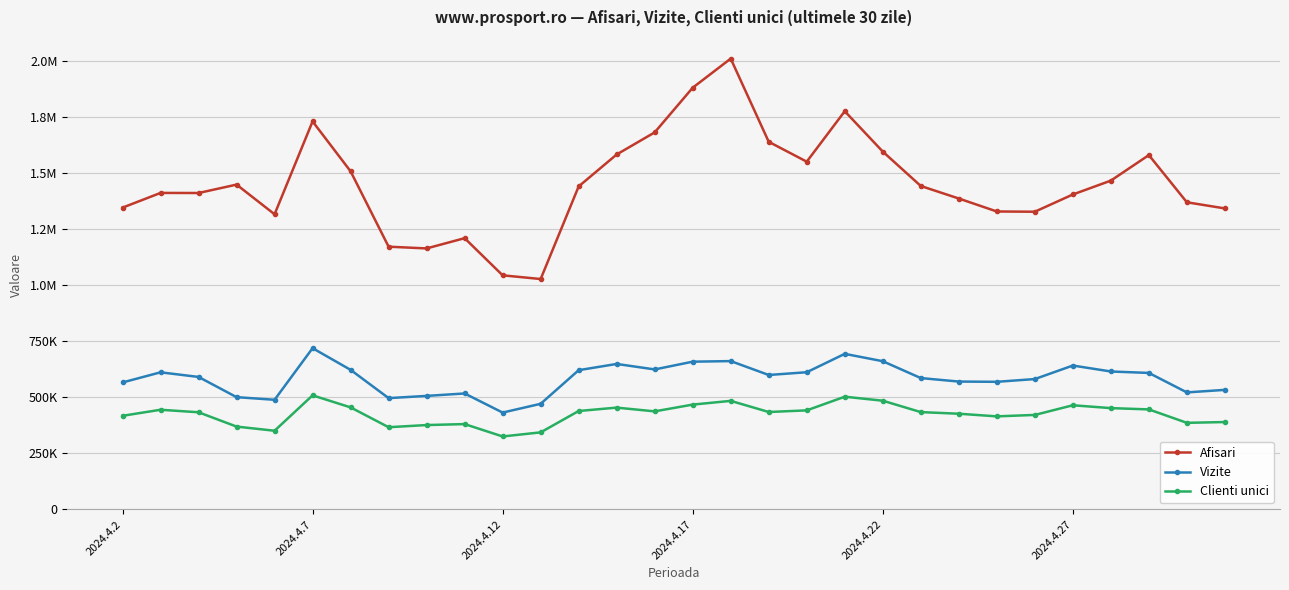

What are all the series names shown in the legend?

Afisari, Vizite, Clienti unici